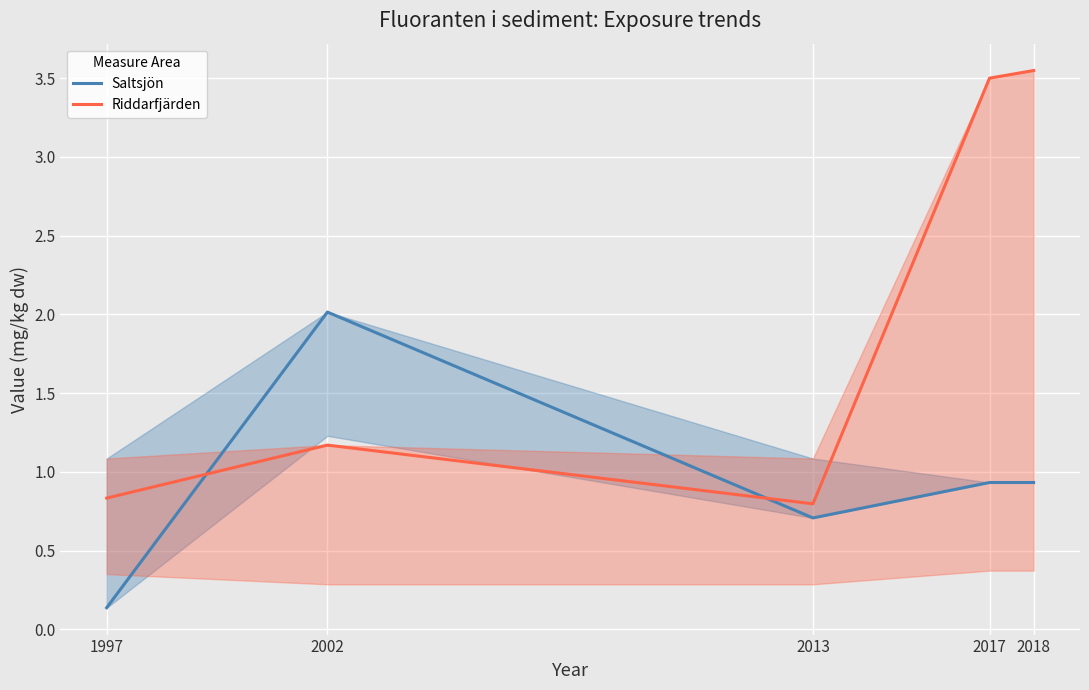

Reading left to right, what are all the values shown in this chart?

Saltsjön: 0.1	2.0	0.7	0.9	0.9
Riddarfjärden: 0.8	1.2	0.8	3.5	3.5